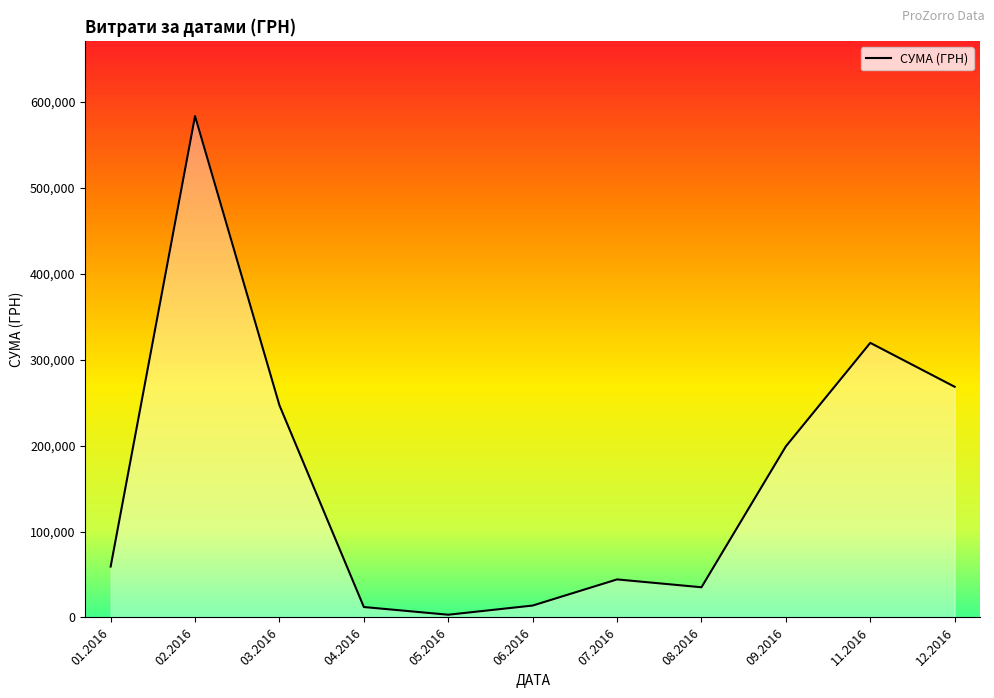

At which category does the data reach its first local valley?

05.2016